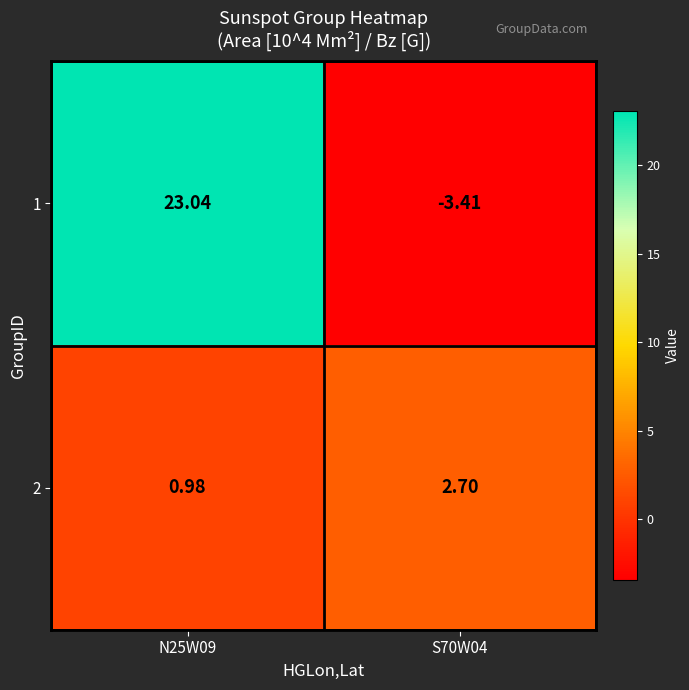

Is the value of 1 at N25W09 greater than the value of 2 at S70W04?

Yes